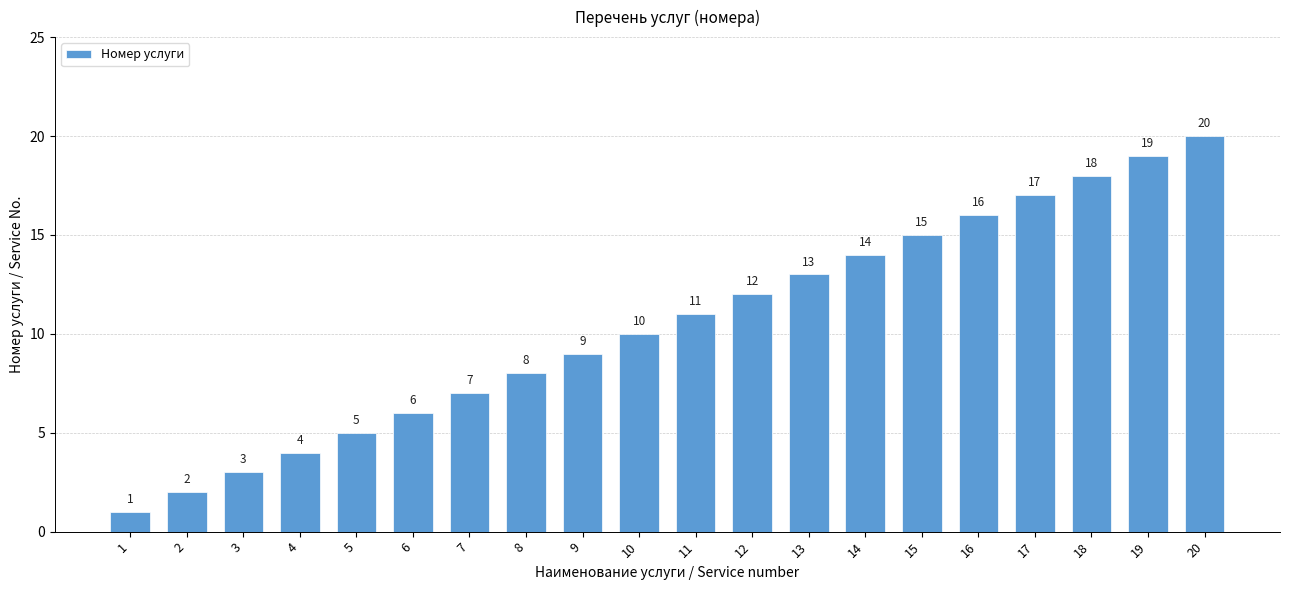

Reading left to right, list all the values displayed in this chart.

1	2	3	4	5	6	7	8	9	10	11	12	13	14	15	16	17	18	19	20